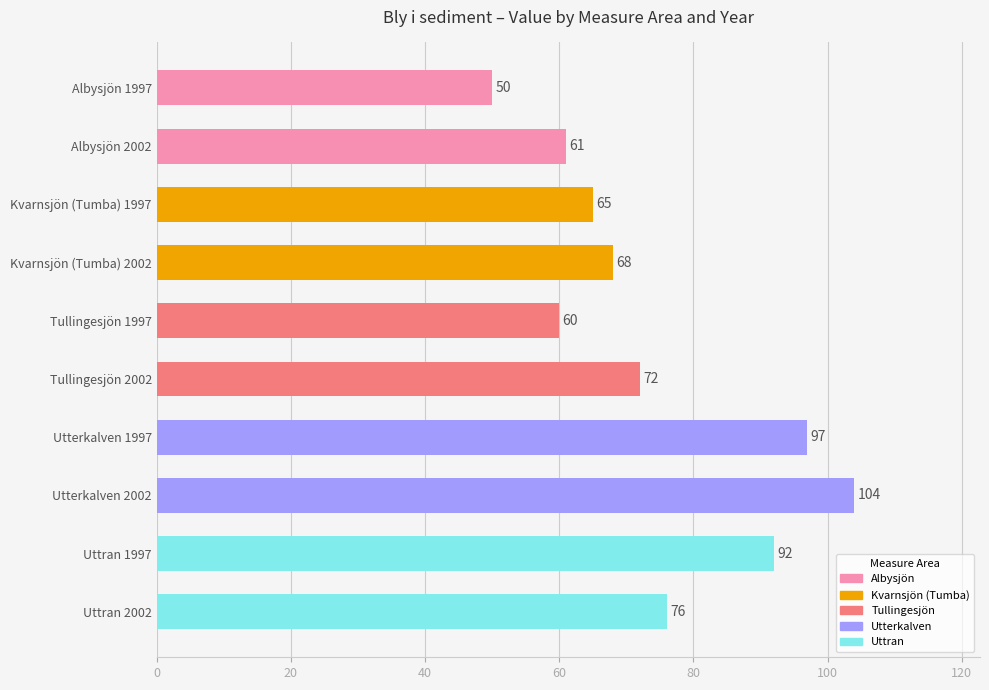

What is the change in value from Kvarnsjön (Tumba) 1997 to Tullingesjön 2002?

+7